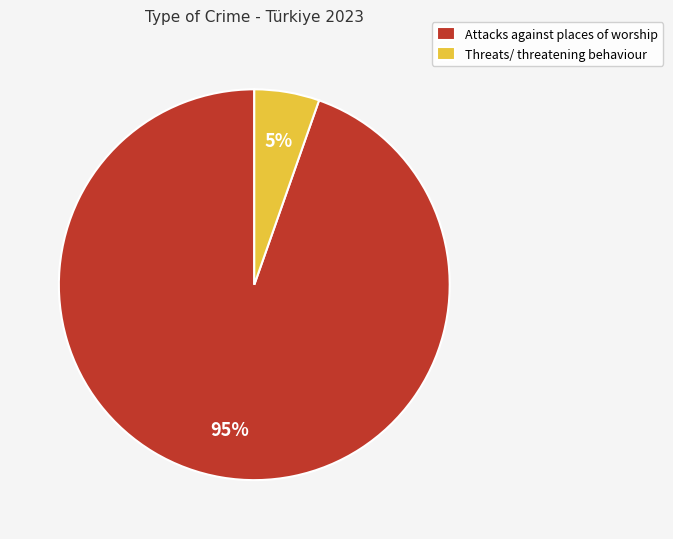

To the nearest percent, what is the combined percentage of Threats/ threatening behaviour and Attacks against places of worship?

100%